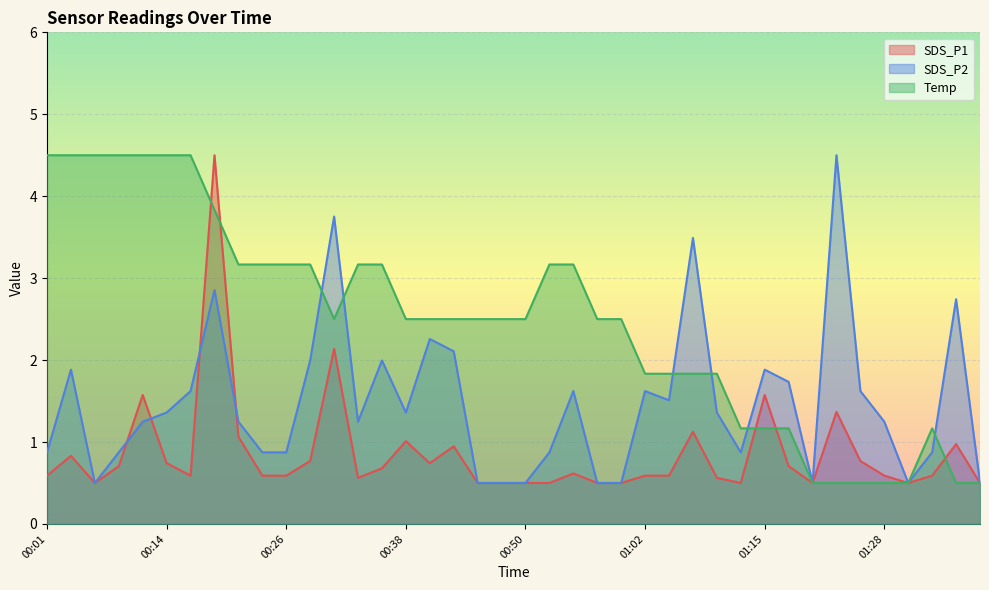

What is the difference between the SDS_P1 values at 01:18 and 00:57?

0.2